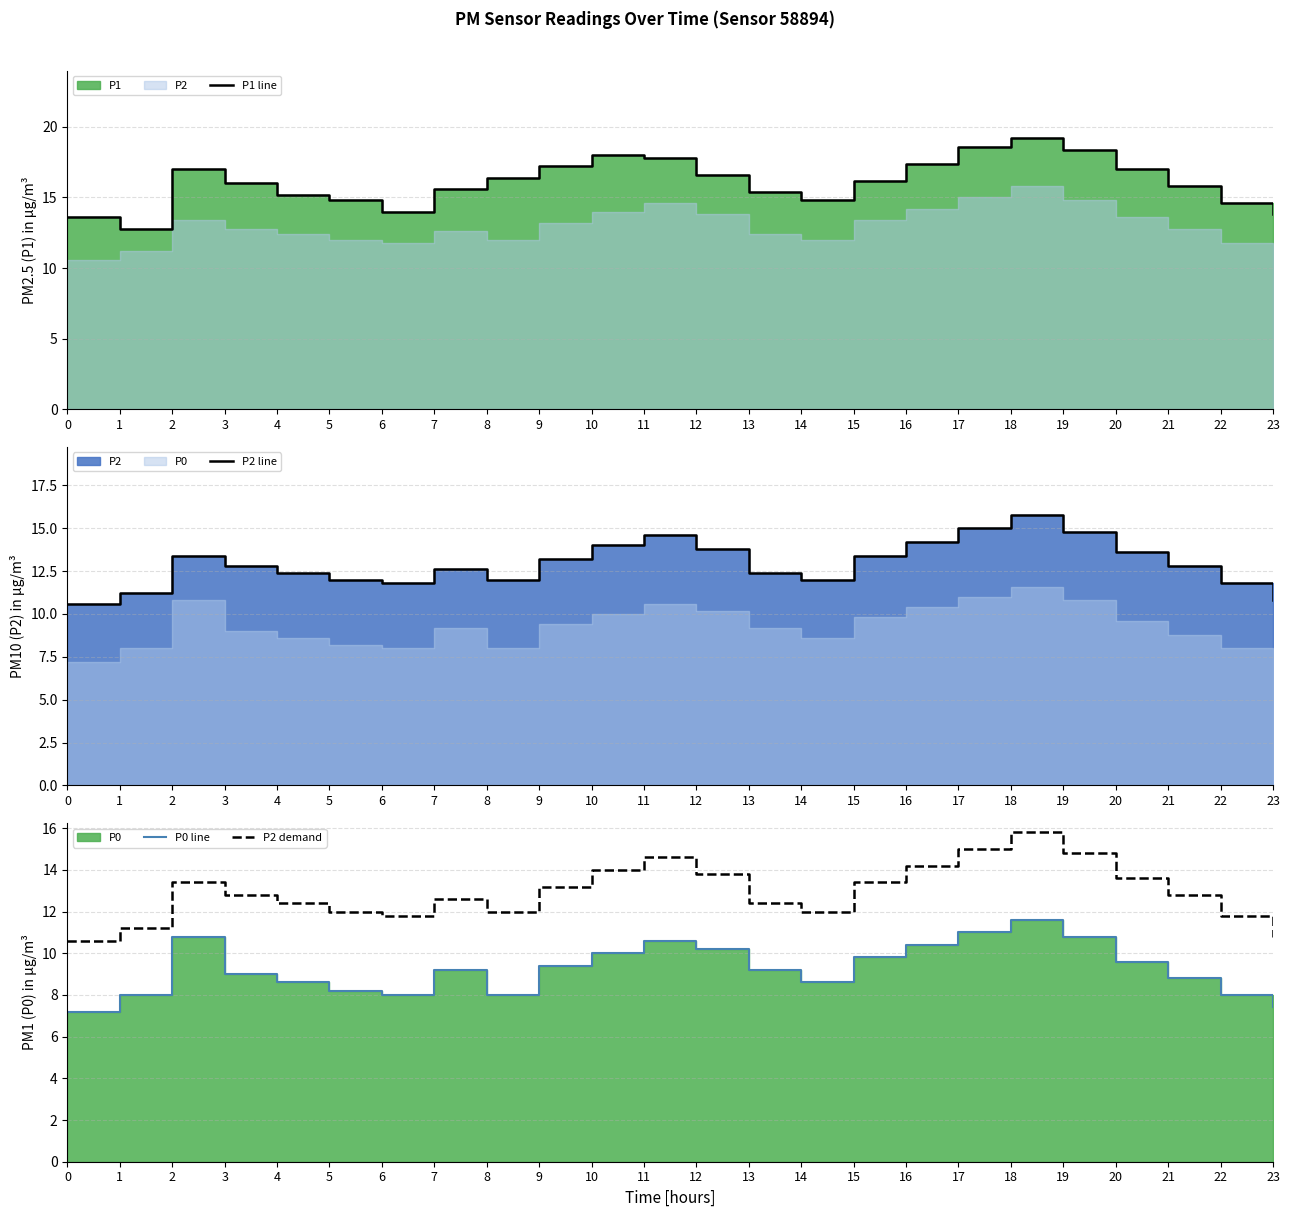

What is the sum of all P1 line values?

386.2